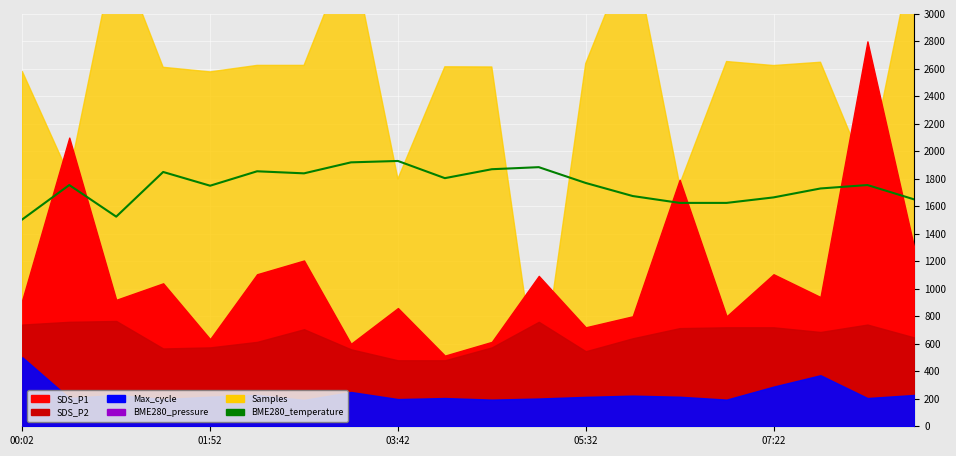

What position from the right is 03:42?

12